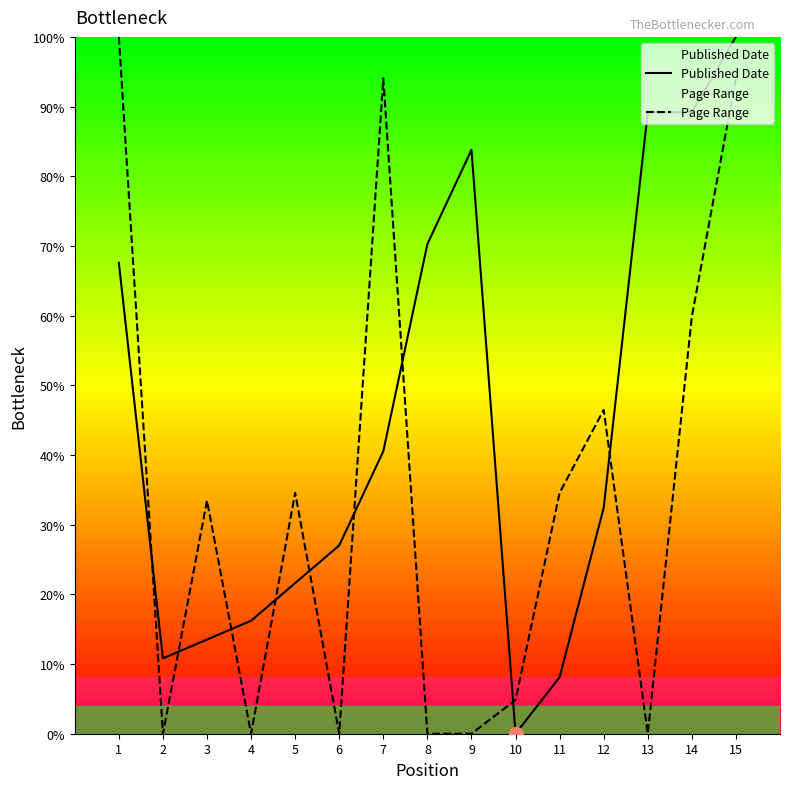

Where is the first local maximum for Page Range?

3